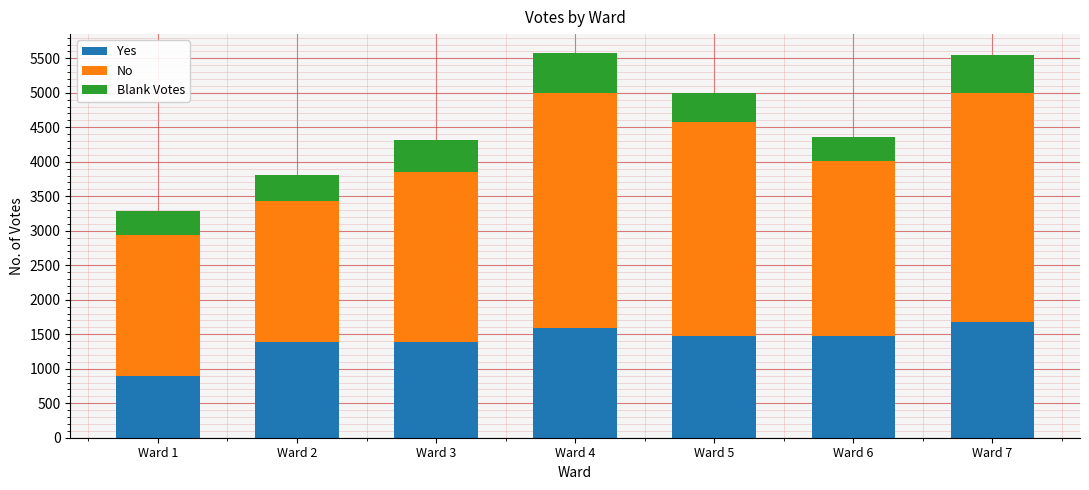

What is the difference between the maximum and second lowest values in the Yes series?

294